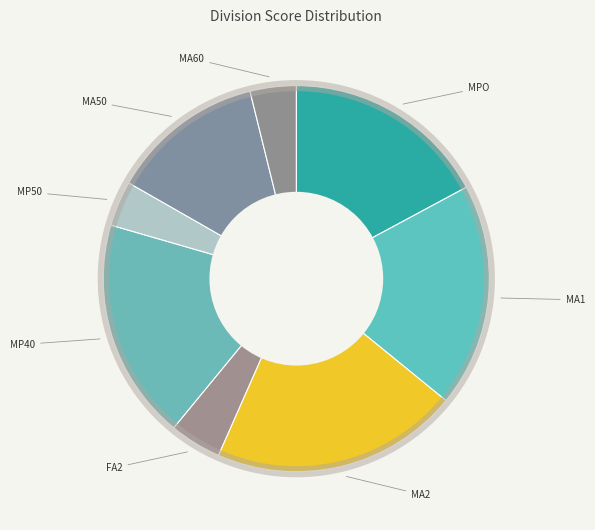

How many segments does this pie chart have?

8